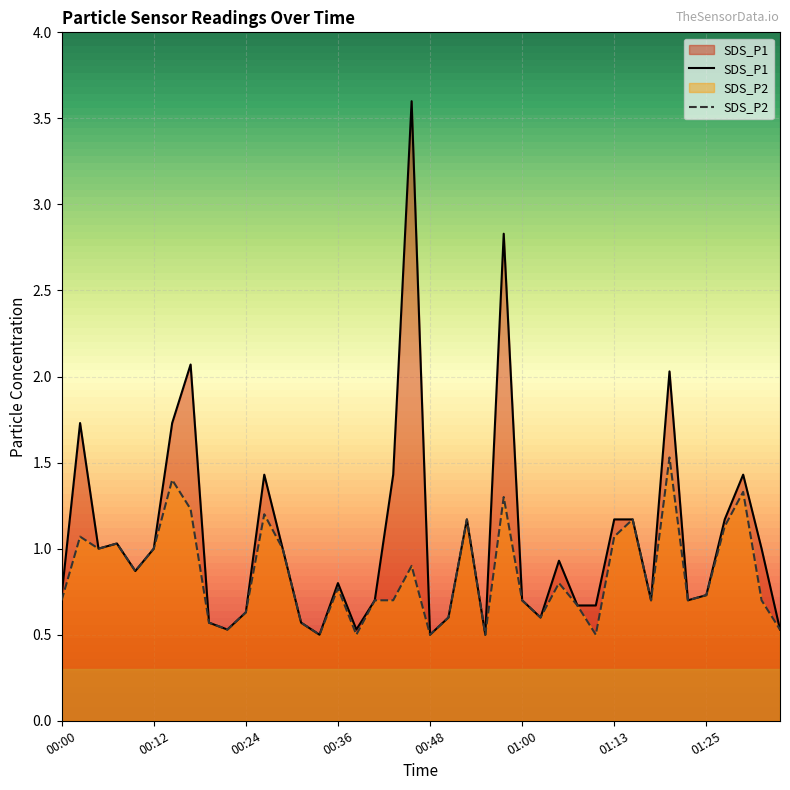

Is it true that SDS_P2 equals 0.7 at 01:08?

True